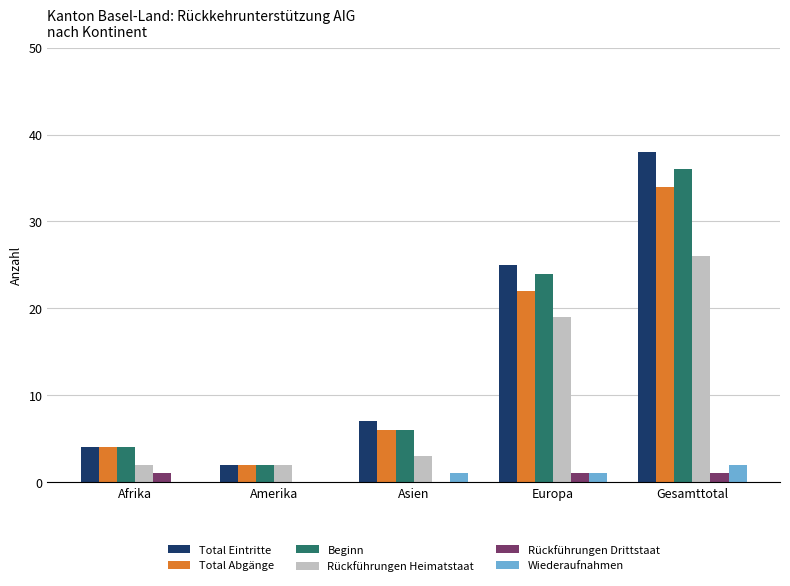

Does the chart contain stacked bars?

No